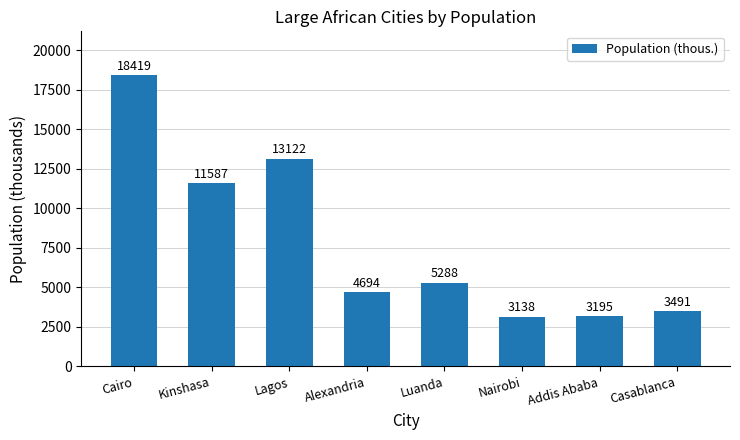

The value at Alexandria is 6141. True or false?

False